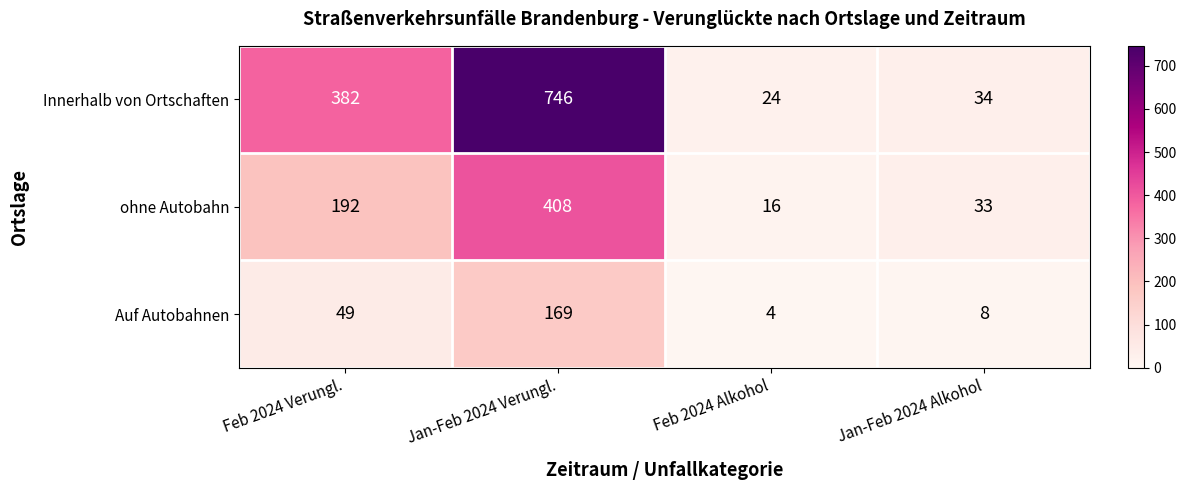

What is the spread (max minus min) of values at Feb 2024 Verungl.?

333